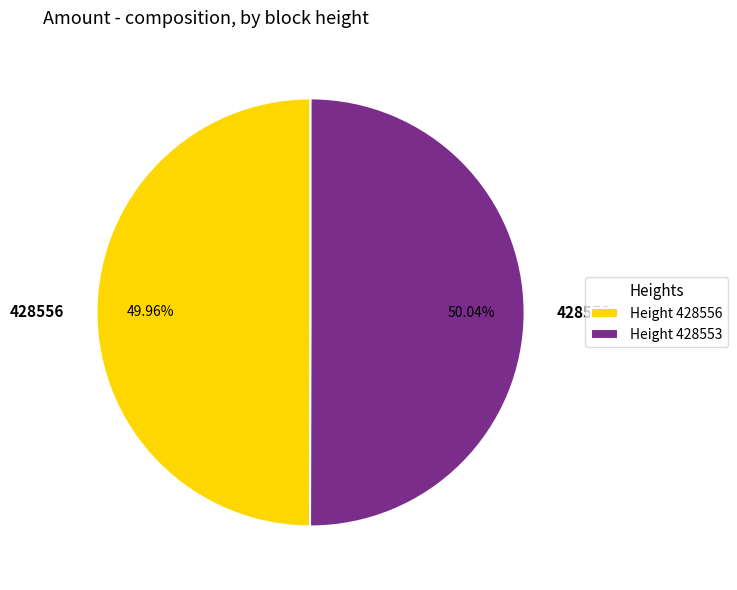

Is there any slice that represents more than half of the pie?

Yes